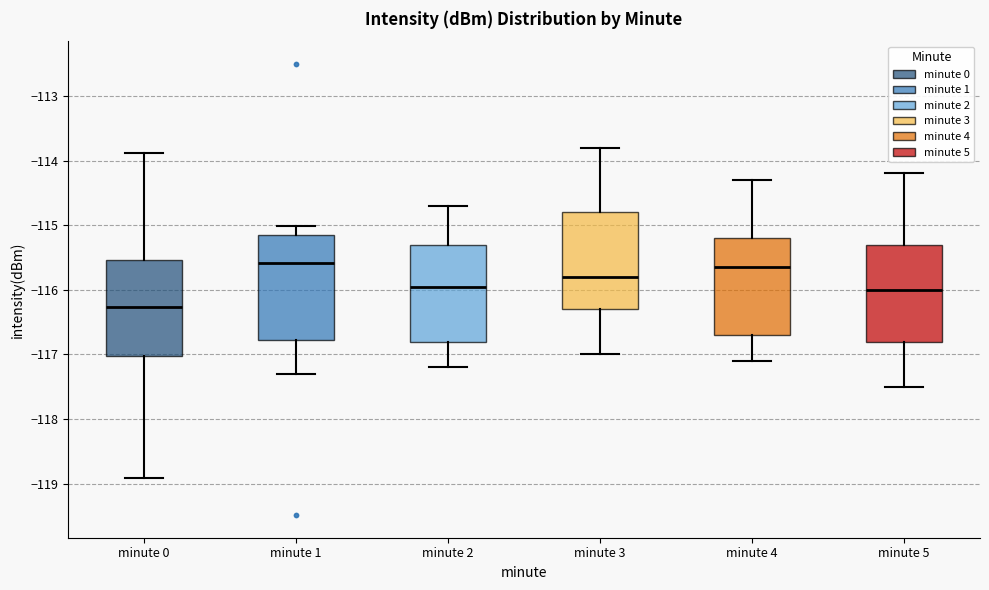

Reading left to right, transcribe this box plot: for each box, give where its median line is, the range the box spans, and where its two whiskers end, as read against the y-axis. The values are not printed on the chart, so give them approximately, as read against the axis.

minute 0: median -116.3, box -117.0 to -115.5, whiskers -118.9 to -113.9
minute 1: median -115.6, box -116.8 to -115.1, whiskers -117.3 to -115.0
minute 2: median -115.9, box -116.8 to -115.3, whiskers -117.2 to -114.7
minute 3: median -115.8, box -116.3 to -114.8, whiskers -117.0 to -113.8
minute 4: median -115.6, box -116.7 to -115.2, whiskers -117.1 to -114.3
minute 5: median -116.0, box -116.8 to -115.3, whiskers -117.5 to -114.2